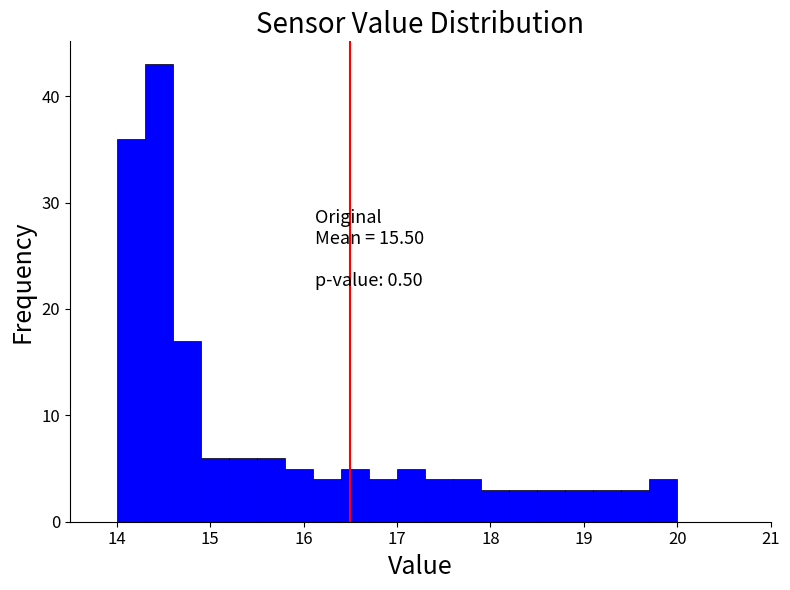

Read against the x-axis, roughly where is the centre of the tallest bar?

14.5